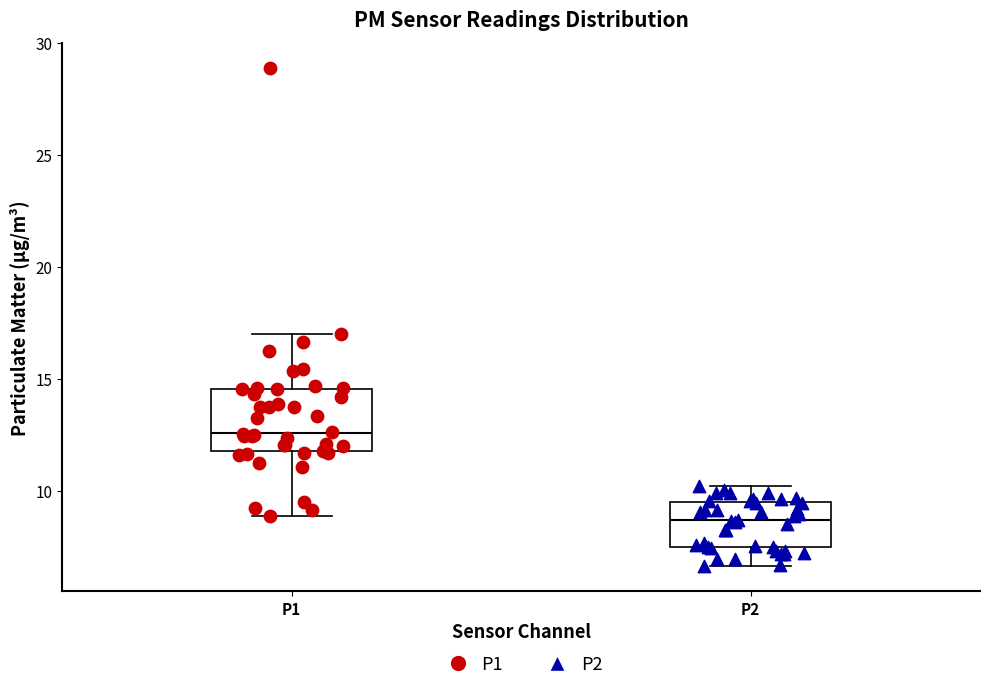

Which box's median line is the highest?

P1